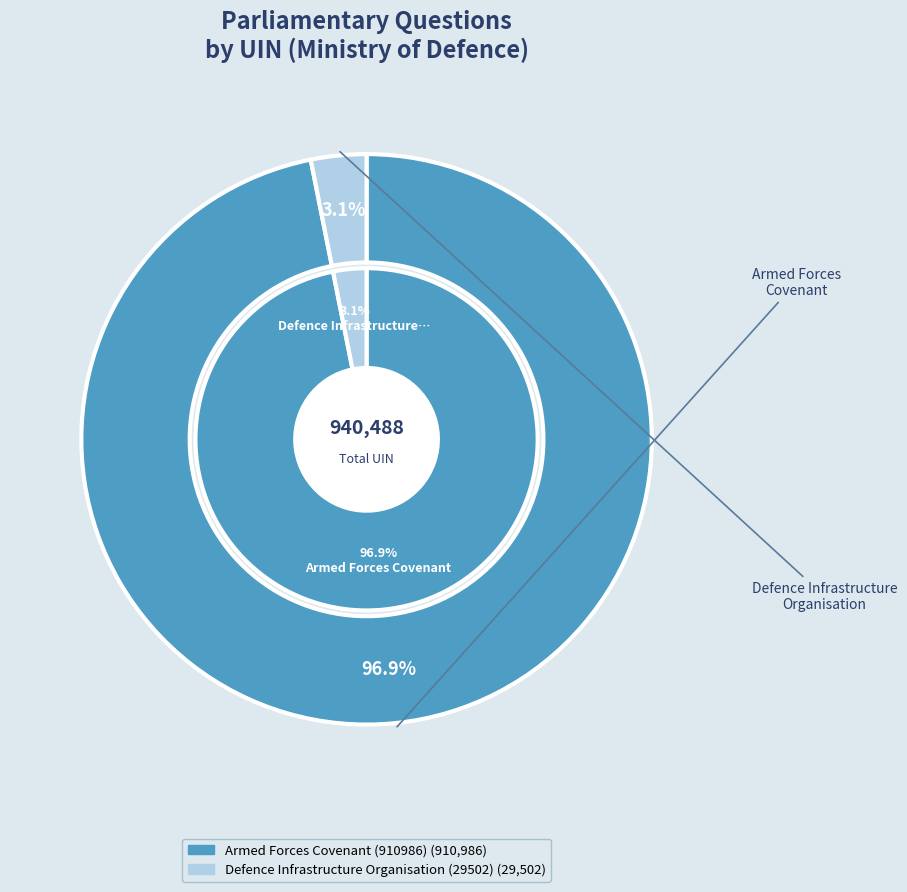

Does Armed Forces Covenant (910986) represent more than half of the total?

Yes